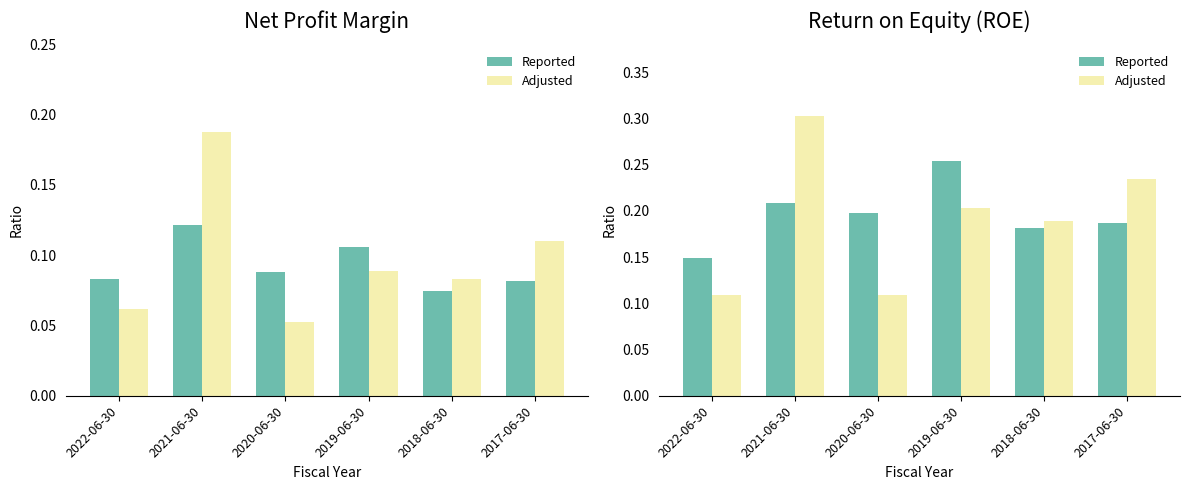

Reading right to left, extract all data points from this chart.

Reported: 0.2	0.2	0.3	0.2	0.2	0.1
Adjusted: 0.2	0.2	0.2	0.1	0.3	0.1